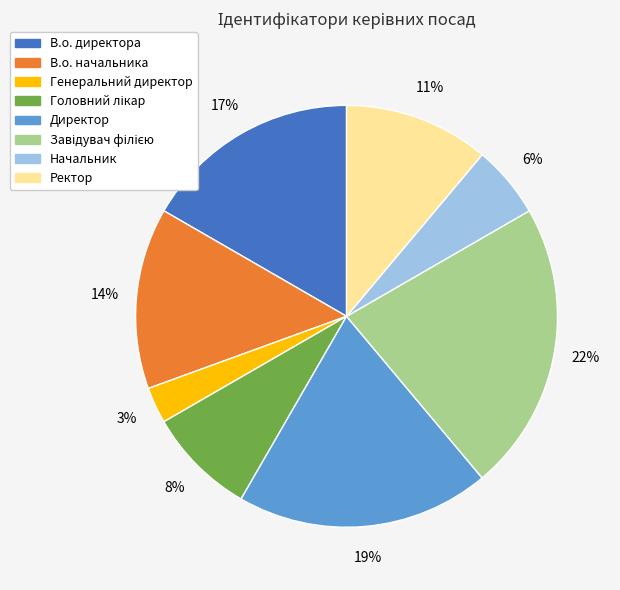

Is there any slice that represents more than half of the pie?

No